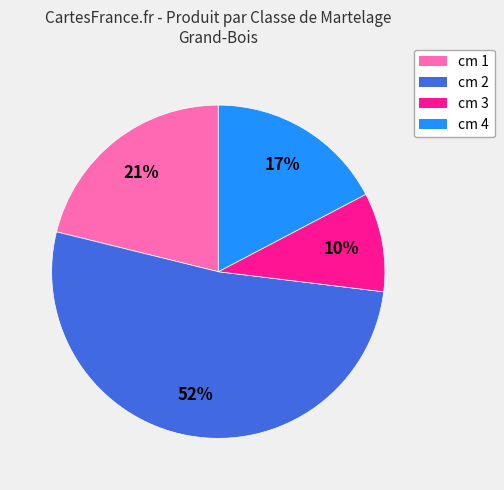

Approximately how many times larger is the value at cm 1 compared to cm 2?

0.4